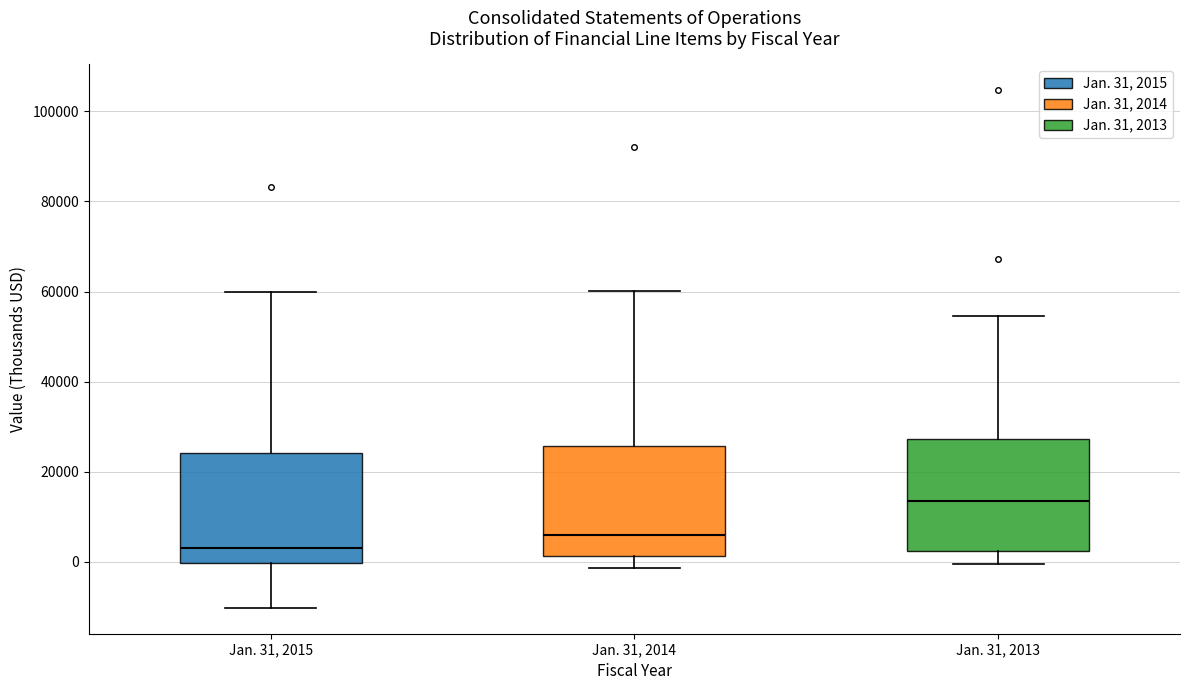

Which box's median line is the highest?

Jan. 31, 2013